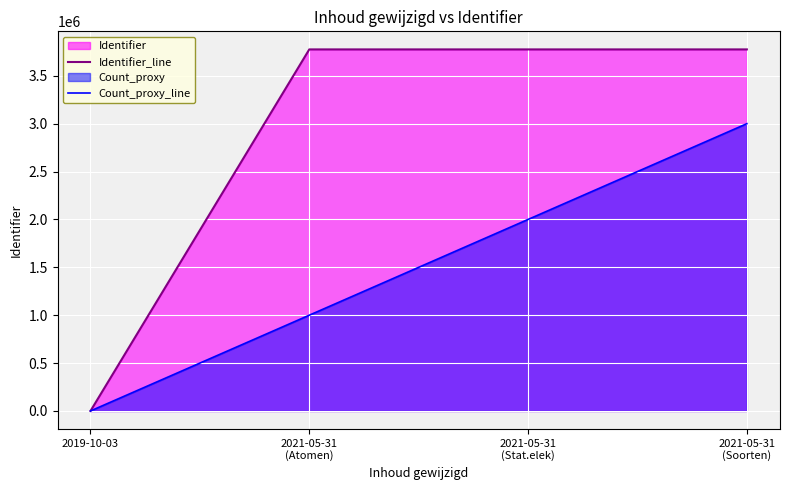

The Identifier_line series shows 3775481 at 2021-05-31
(Stat.elek). True or false?

True